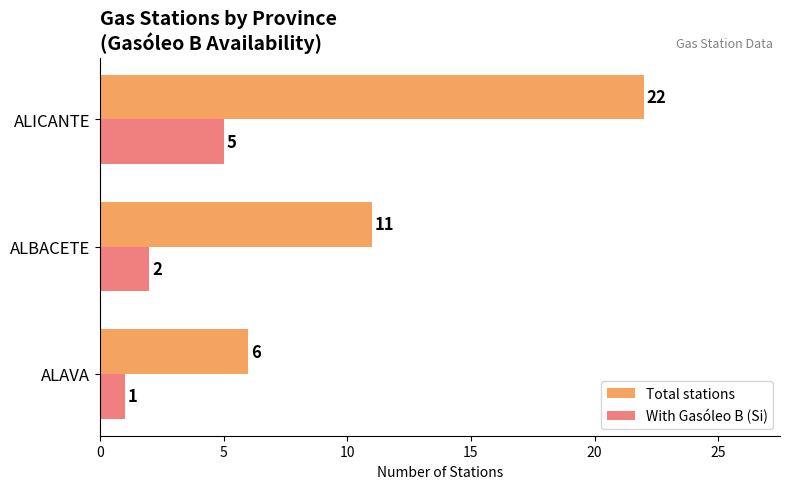

What is the sum of all With Gasóleo B (Si) values?

8